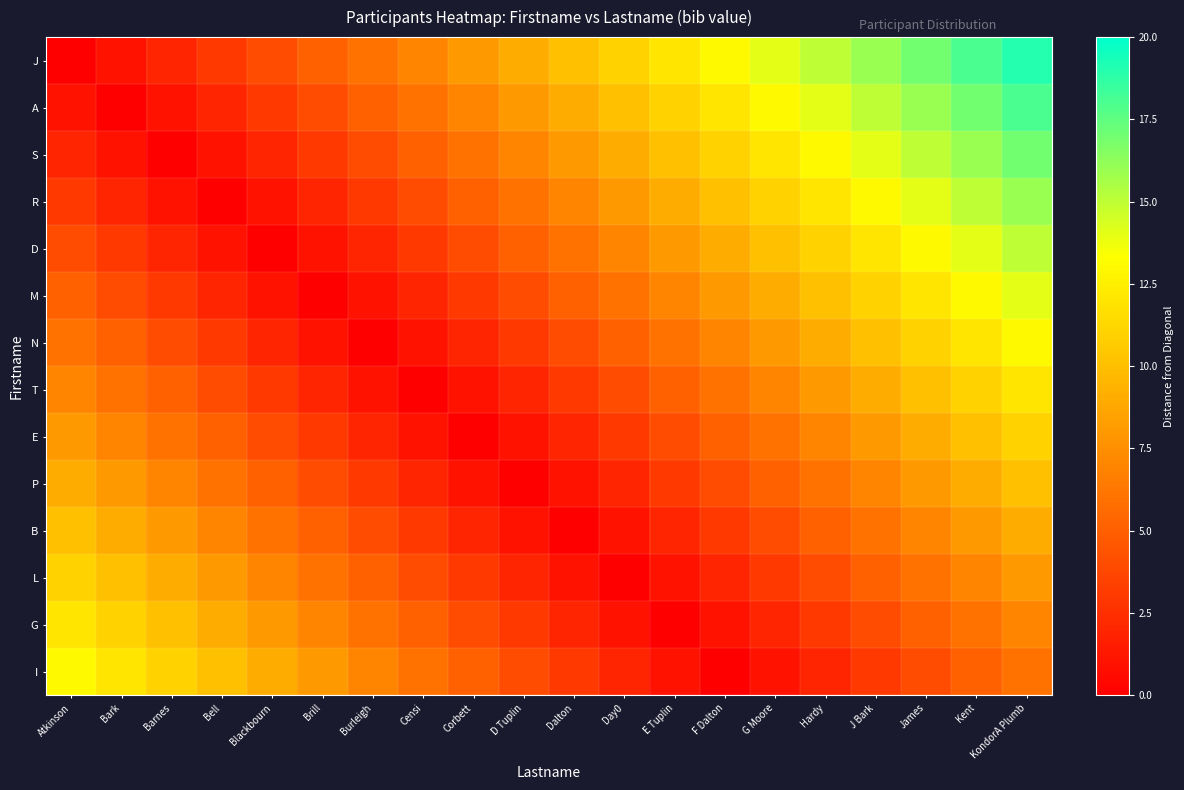

At how many categories does at least one series exceed 1?

20